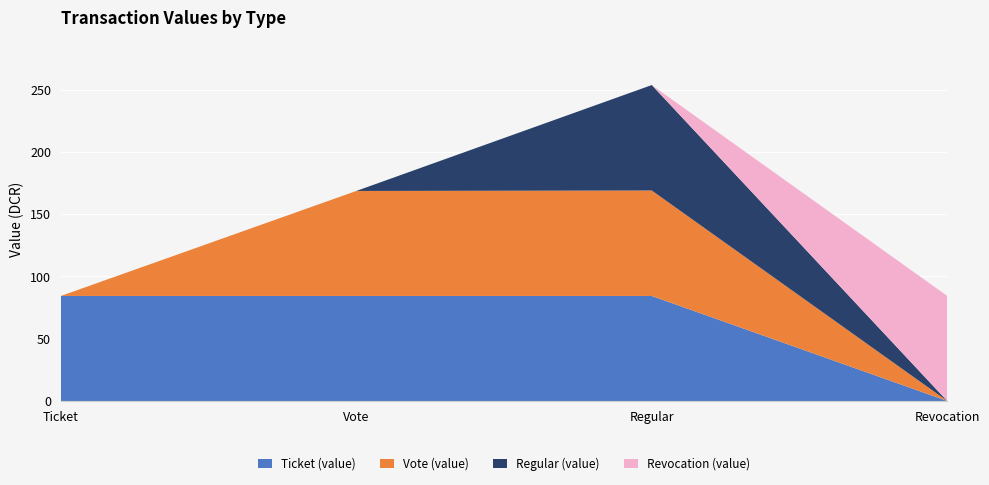

Reading right to left, extract all data points from this chart.

Ticket (value): Revocation=0.0	Regular=84.3	Vote=84.3	Ticket=84.3
Vote (value): Revocation=0.0	Regular=84.7	Vote=84.3	Ticket=0.0
Regular (value): Revocation=0.0	Regular=84.7	Vote=0.0	Ticket=0.0
Revocation (value): Revocation=84.3	Regular=0.0	Vote=0.0	Ticket=0.0